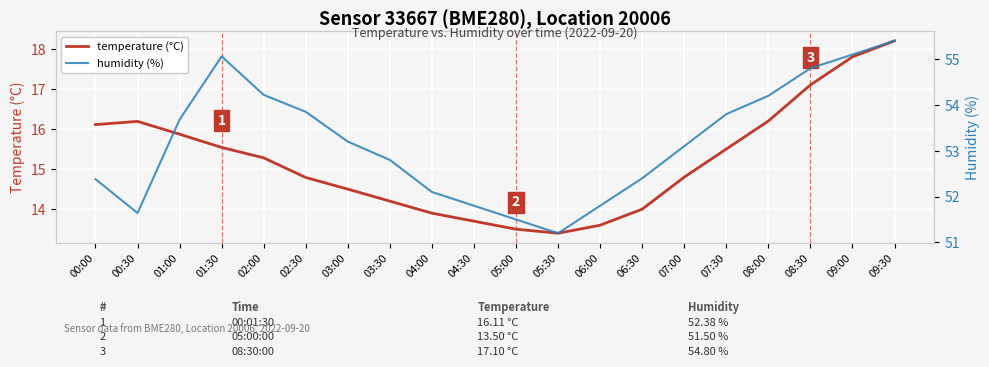

In humidity (%), how many points are lower than both neighbors (excluding endpoints)?

2